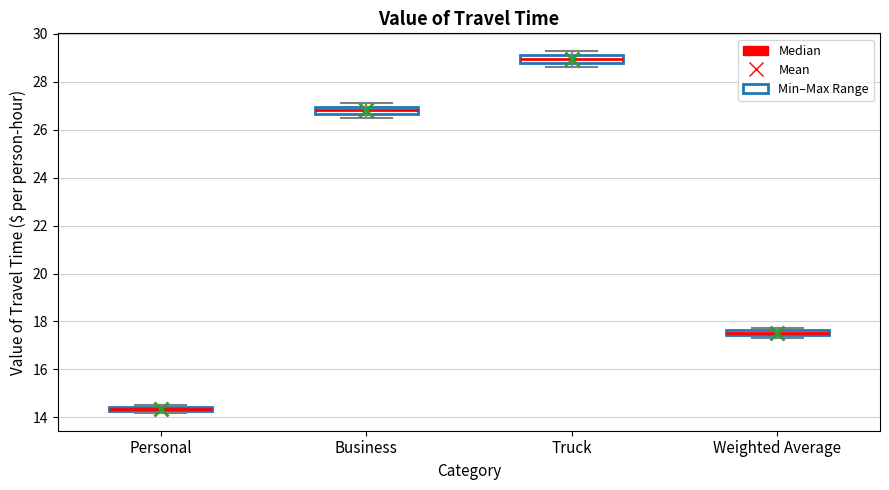

Where is the upper edge of the box for Business on the y-axis? The values are not printed on the chart, so give them approximately, as read against the axis.

27.0